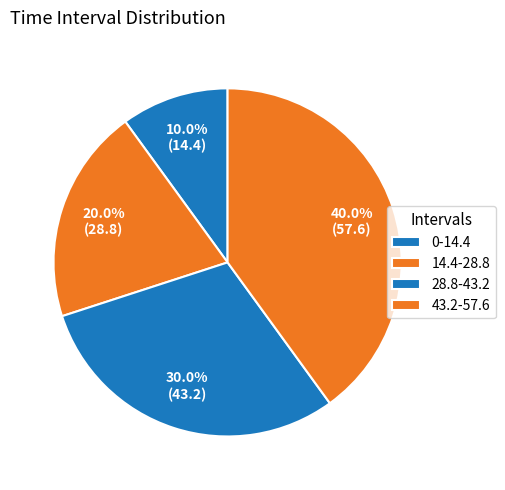

Count the number of slices in the pie.

4